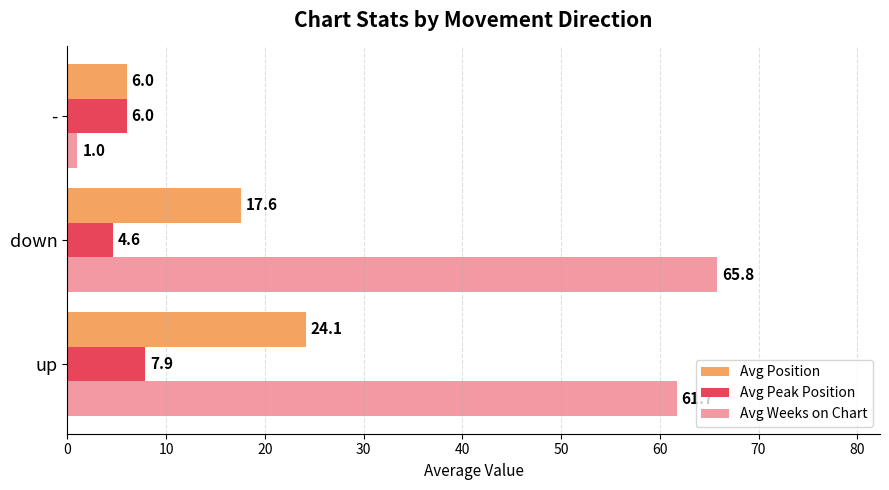

How many data points in Avg Peak Position are less than 6?

1